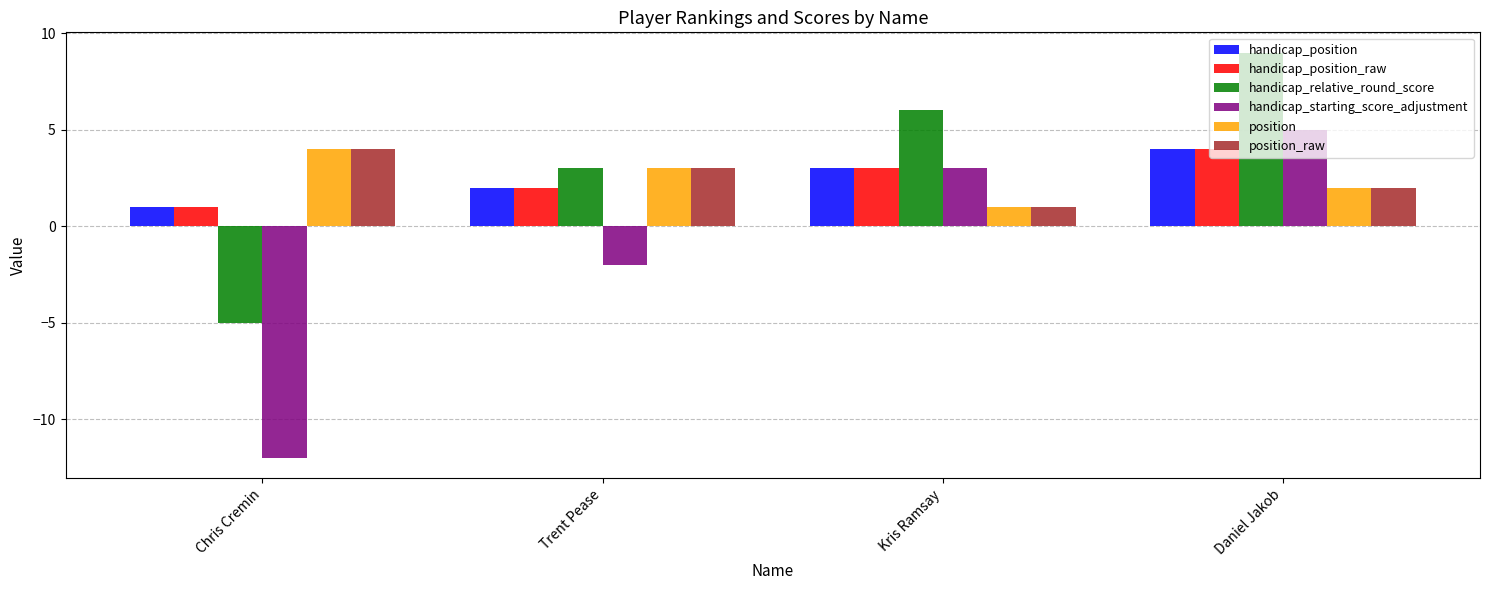

At which category does the chart reach its minimum across all series?

Chris Cremin